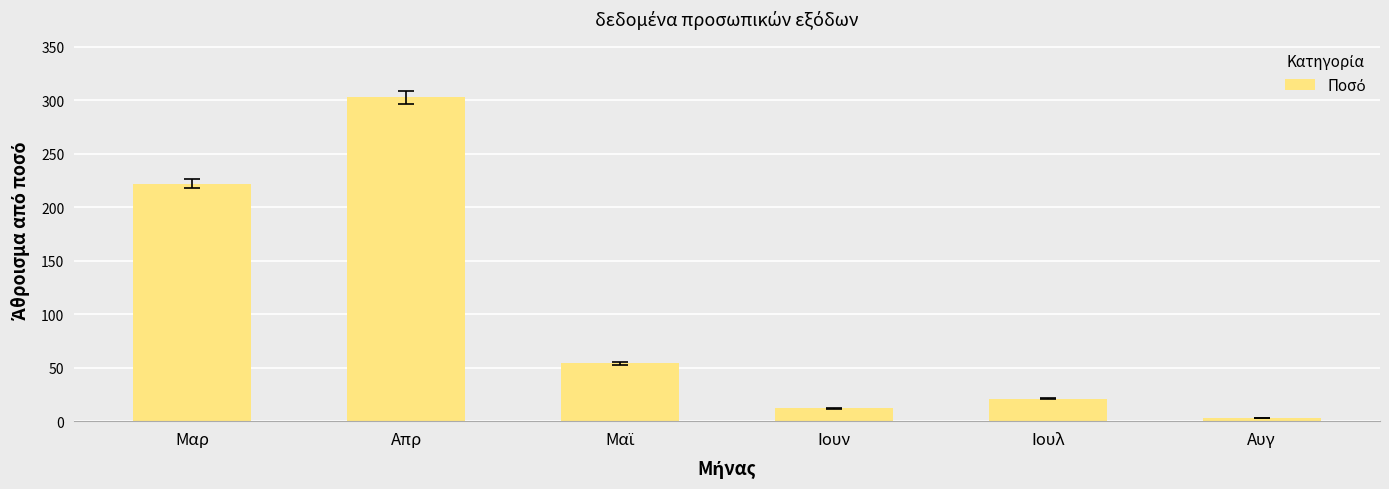

What is the sum of the values at Ιουλ and Αυγ?

23.8